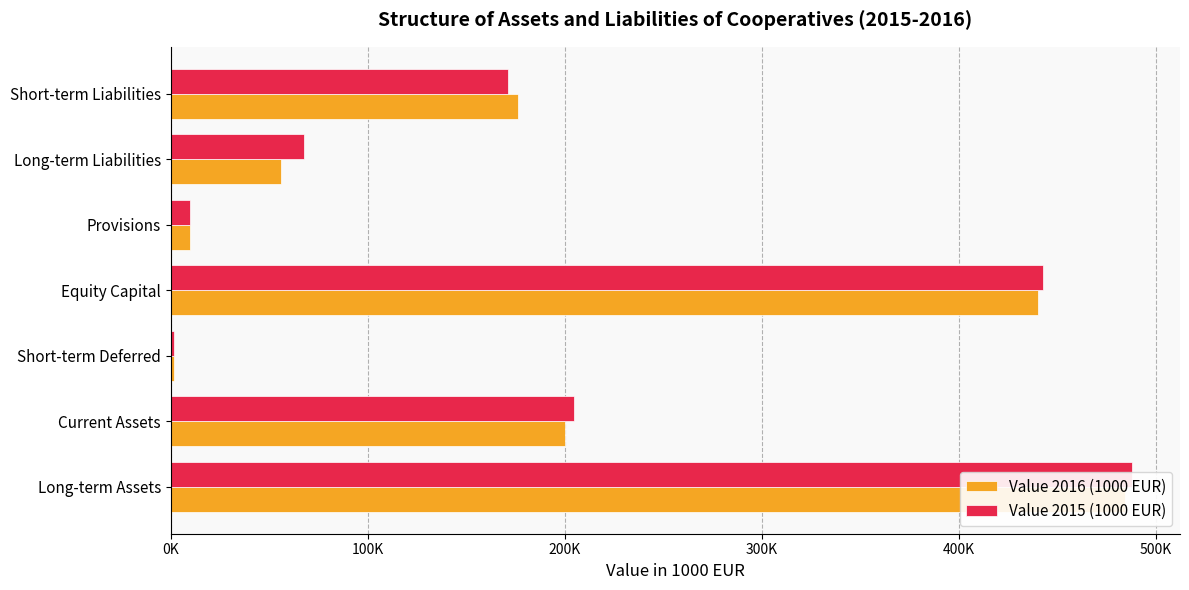

At how many categories does at least one series exceed 487802?

1